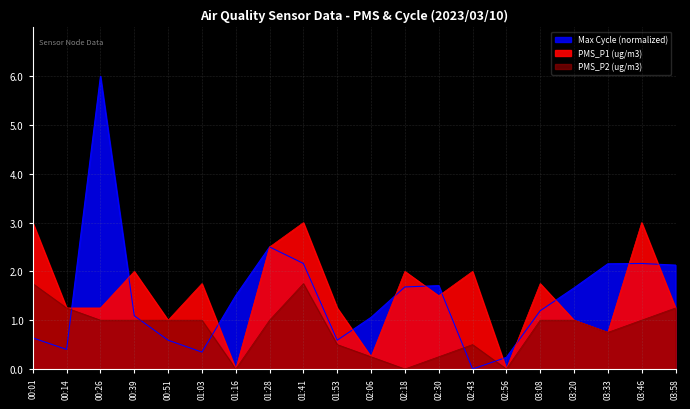

How many PMS_P2 values are between 0 and 1?

16